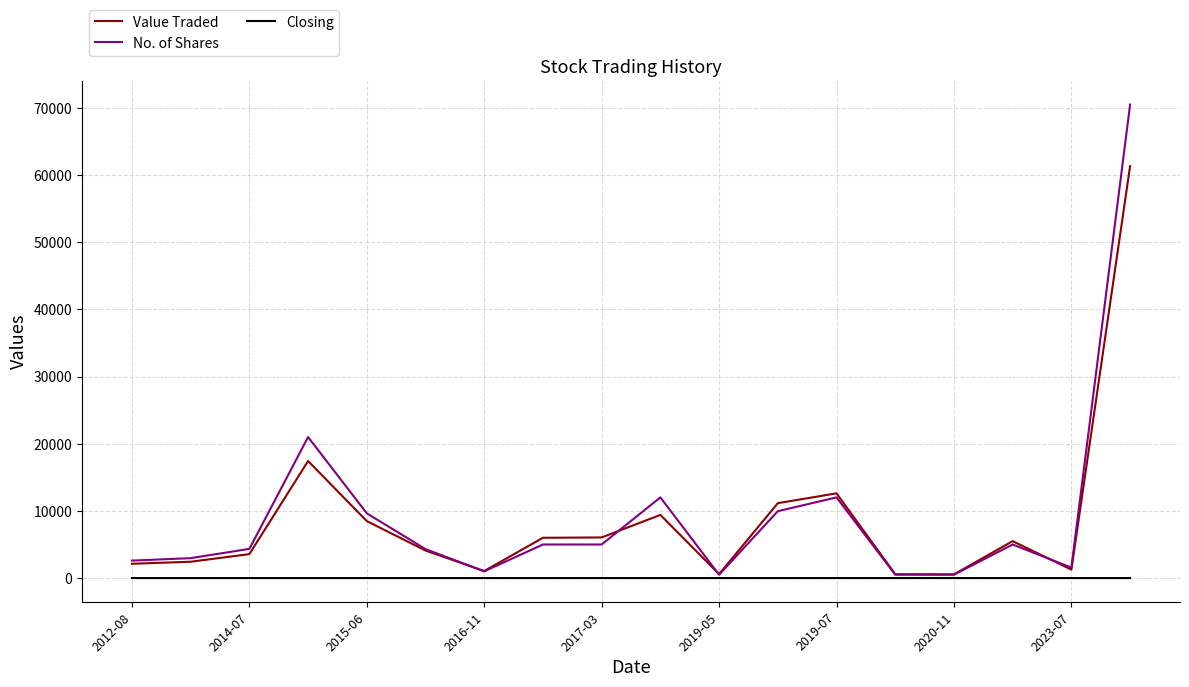

List the series in order of their peak value, lowest first.

Closing, Value Traded, No. of Shares